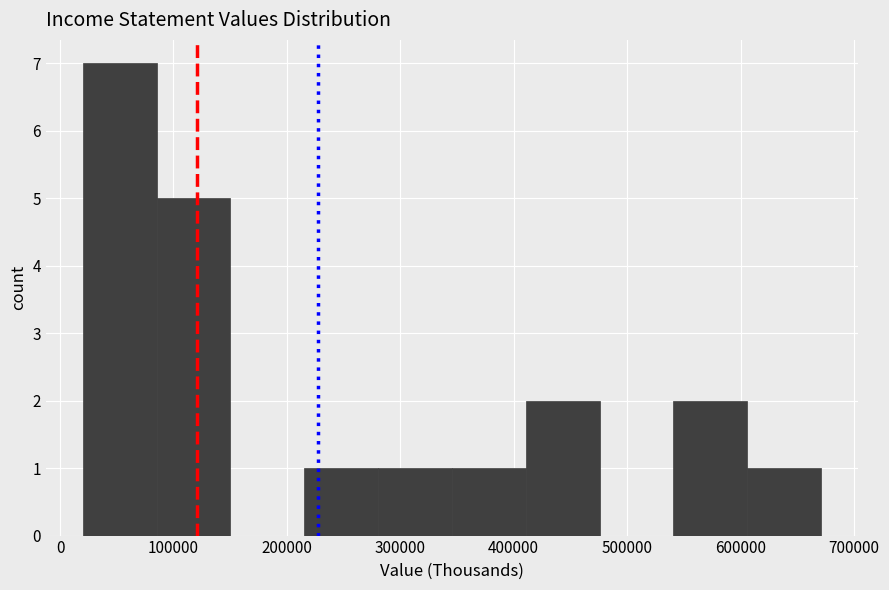

Reading left to right, list every bar in this chart as the range it spans on the x-axis followed by its height. Neither the bar edges nor the heights are printed on the chart, so give them approximately, as read against the axes.

20000 to 90000: 7
90000 to 150000: 5
150000 to 220000: 0
220000 to 280000: 1
280000 to 350000: 1
350000 to 410000: 1
410000 to 480000: 2
480000 to 540000: 0
540000 to 610000: 2
610000 to 670000: 1